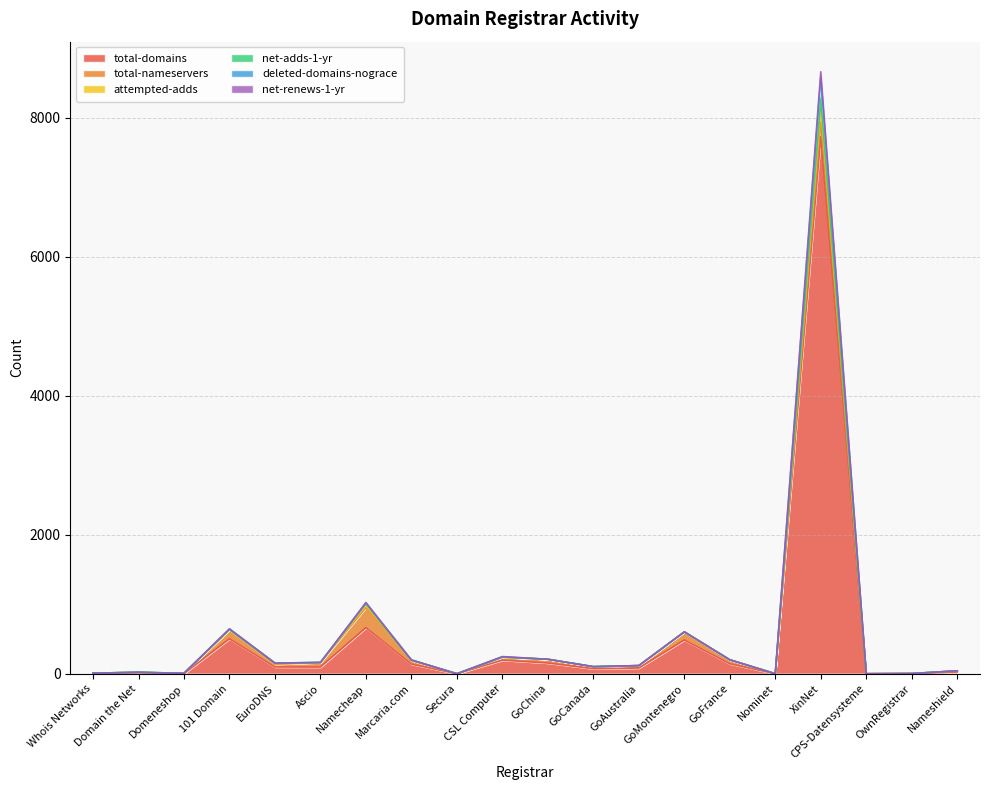

List the labels in order of attempted-adds value, largest first.

XinNet, Namecheap, 101 Domain, GoMontenegro, CSL Computer, GoChina, GoFrance, Marcaria.com, Ascio, EuroDNS, GoAustralia, GoCanada, Nameshield, Domain the Net, Whois Networks, Domeneshop, OwnRegistrar, Secura, Nominet, CPS-Datensysteme